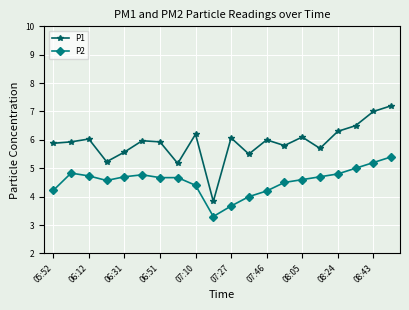

At how many categories does at least one series exceed 3?

20